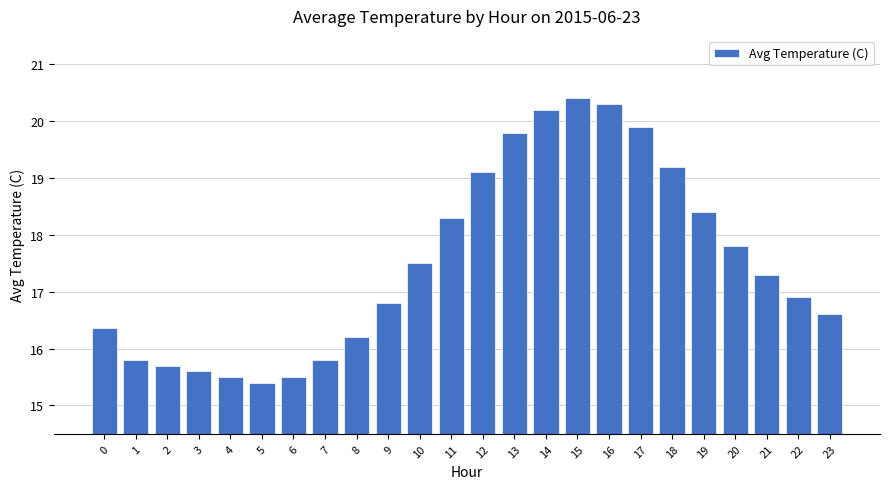

True or false: the data shows 5.2 at 22.

False